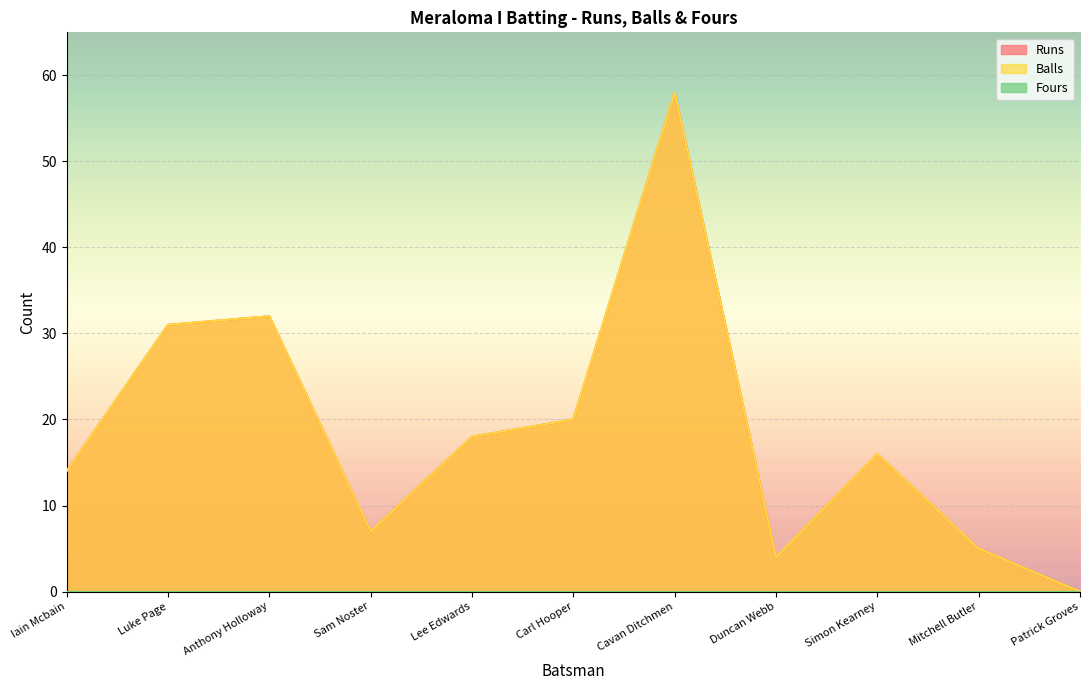

The value of Runs at Luke Page is 20. True or false?

False